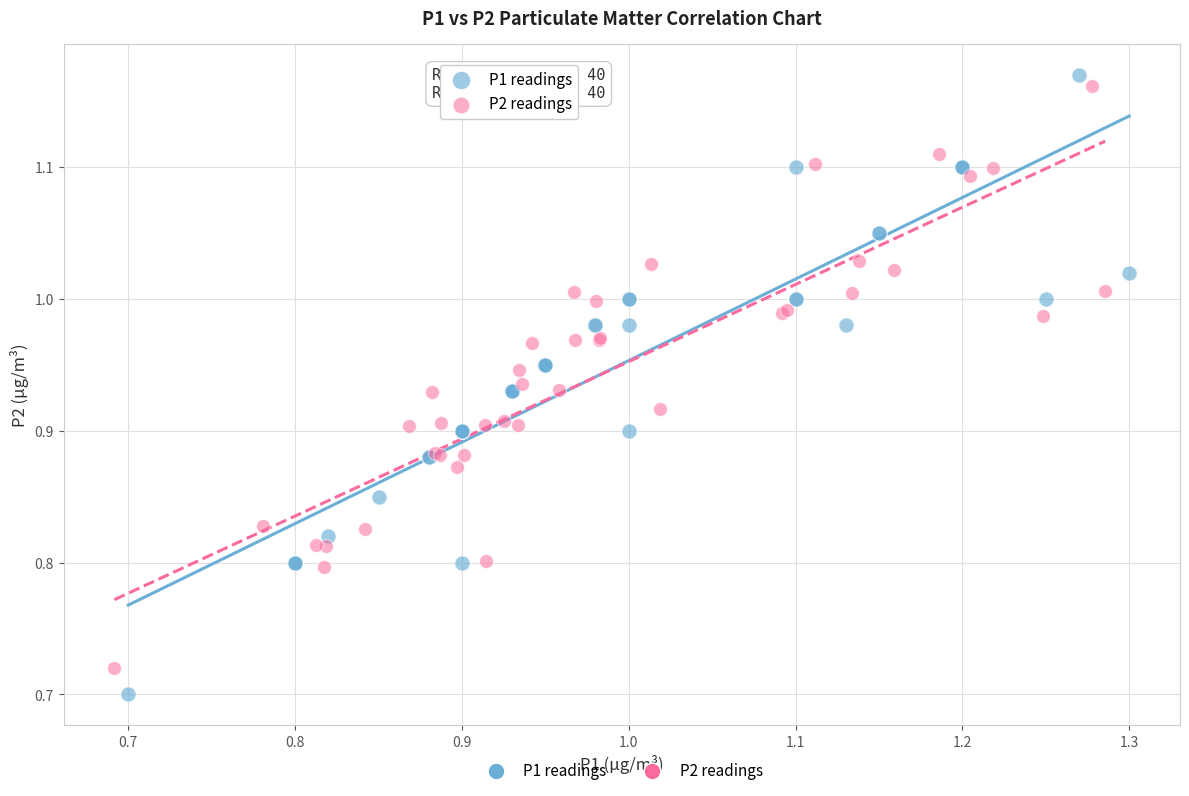

Which series has the largest Y range (max minus min)?

P1 readings